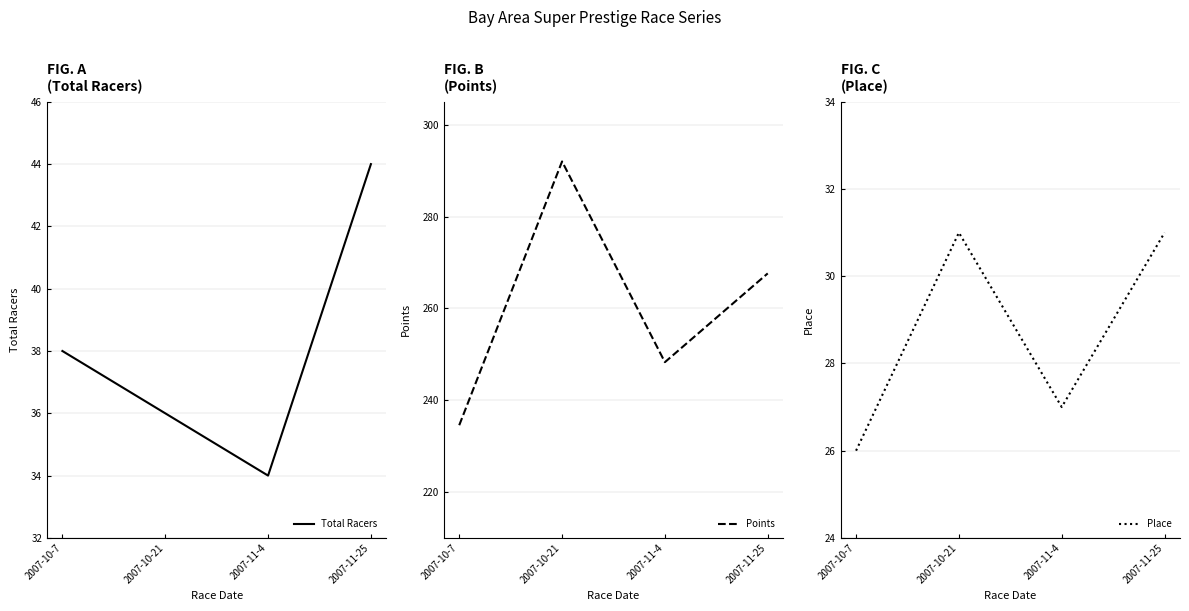

What is the value of the Total Racers point at the 1st from the left?

38.0